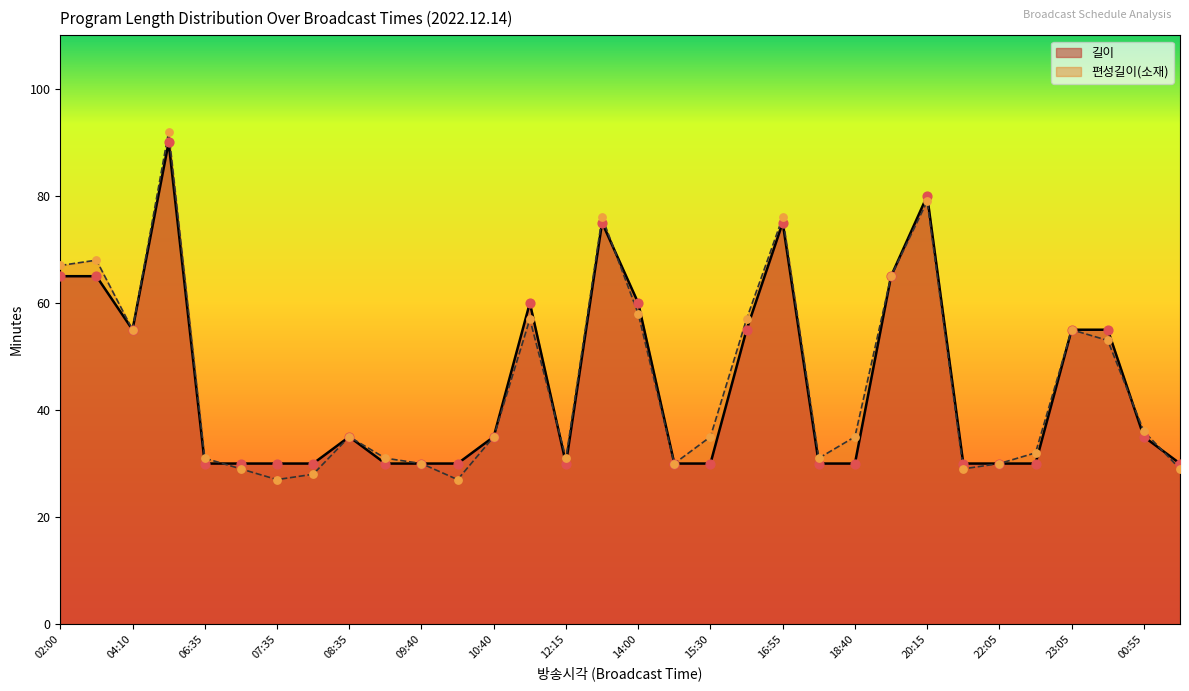

What are all the series names shown in the legend?

길이, 편성길이(소재)